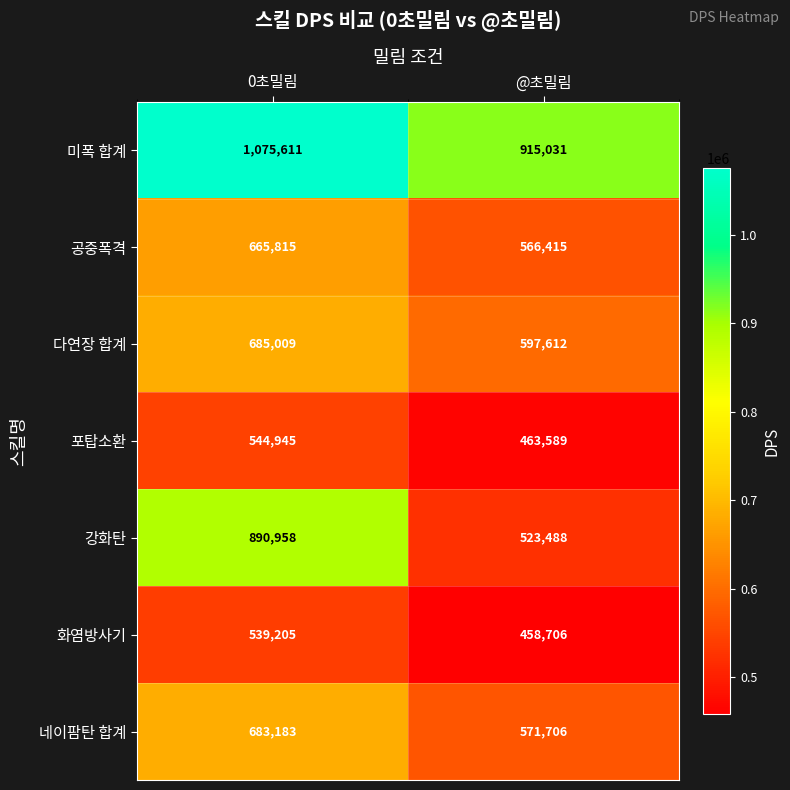

Which series has the largest total across all categories?

미폭 합계